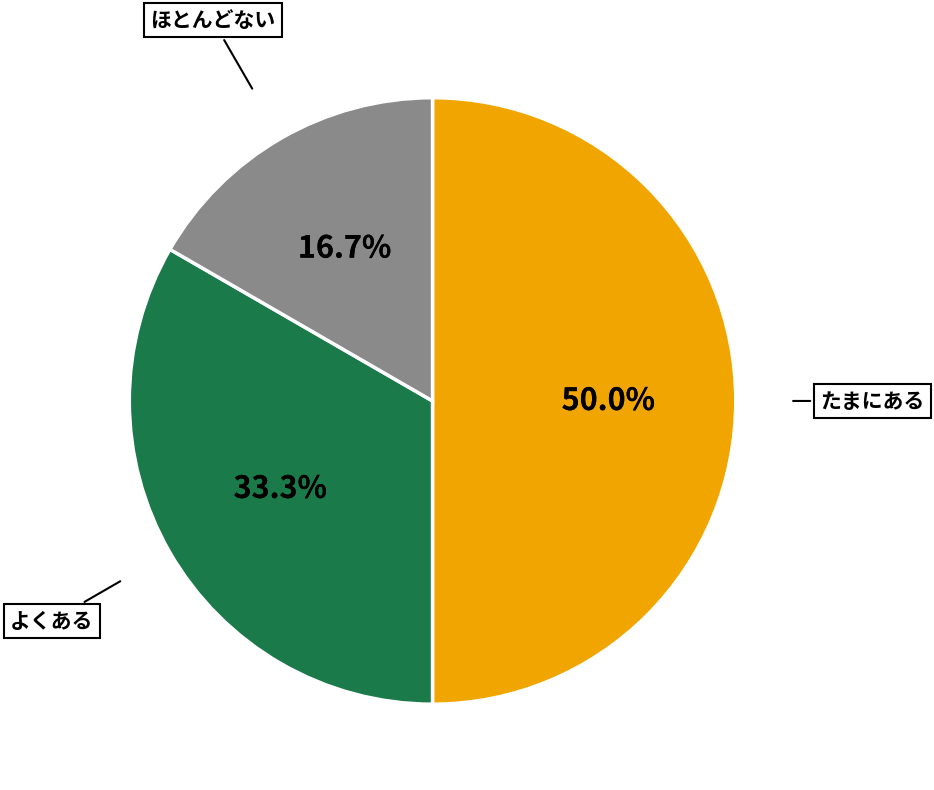

How many segments does this pie chart have?

3